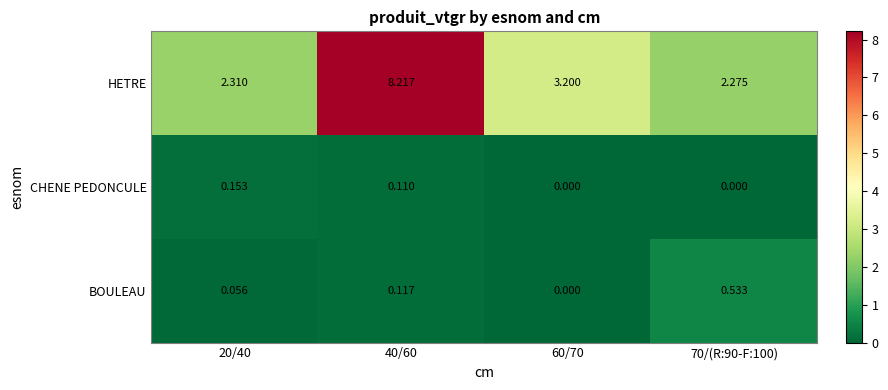

How many values in the HETRE series exceed 3?

2